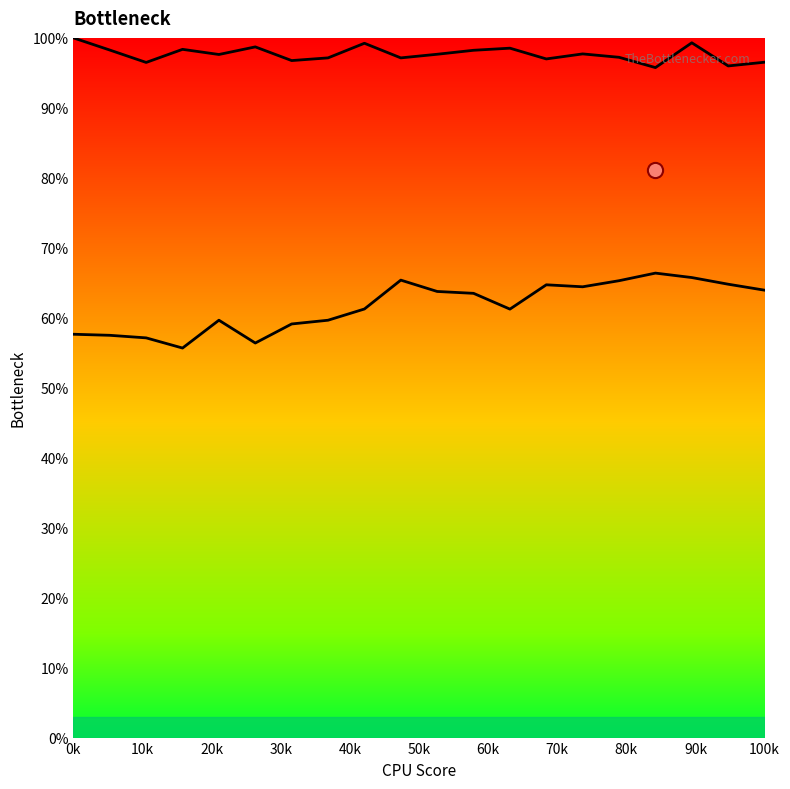

Which series has the largest Y range (max minus min)?

Curve Low